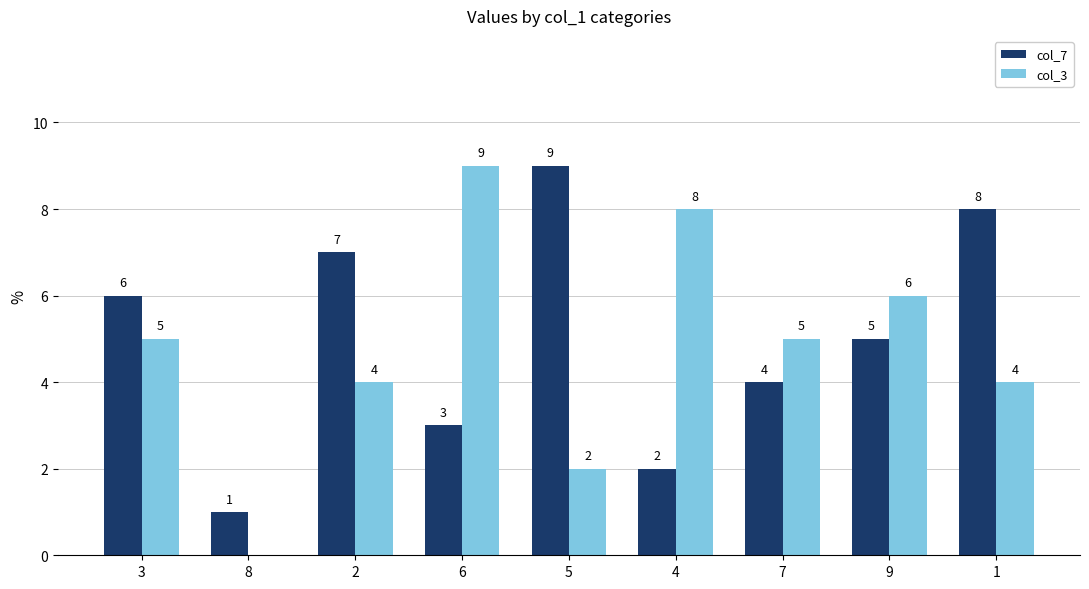

The value of col_7 at 5 is 12. True or false?

False